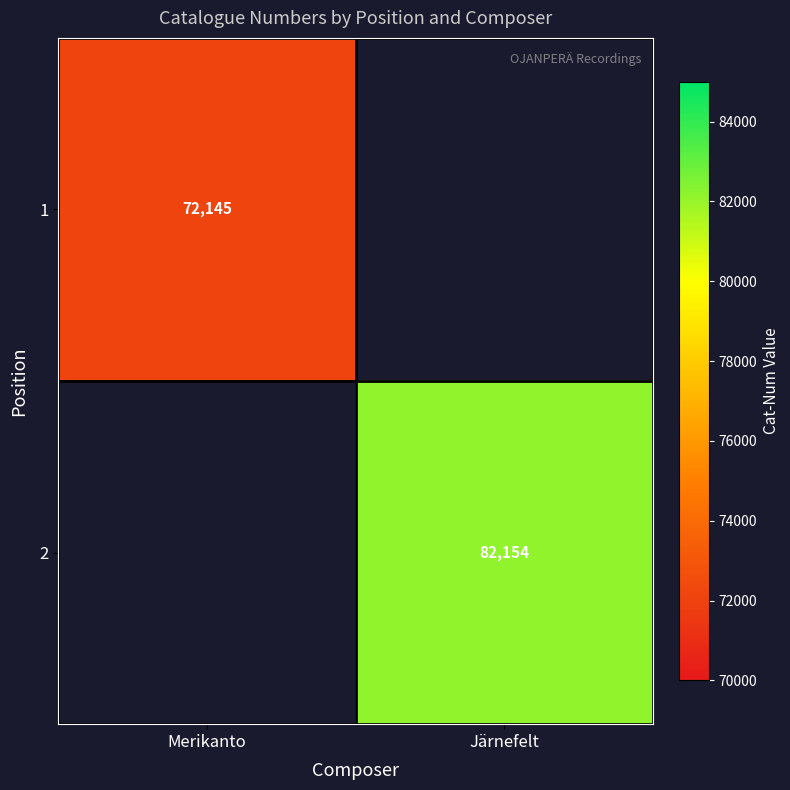

What is the minimum value shown in the chart?

72145.0